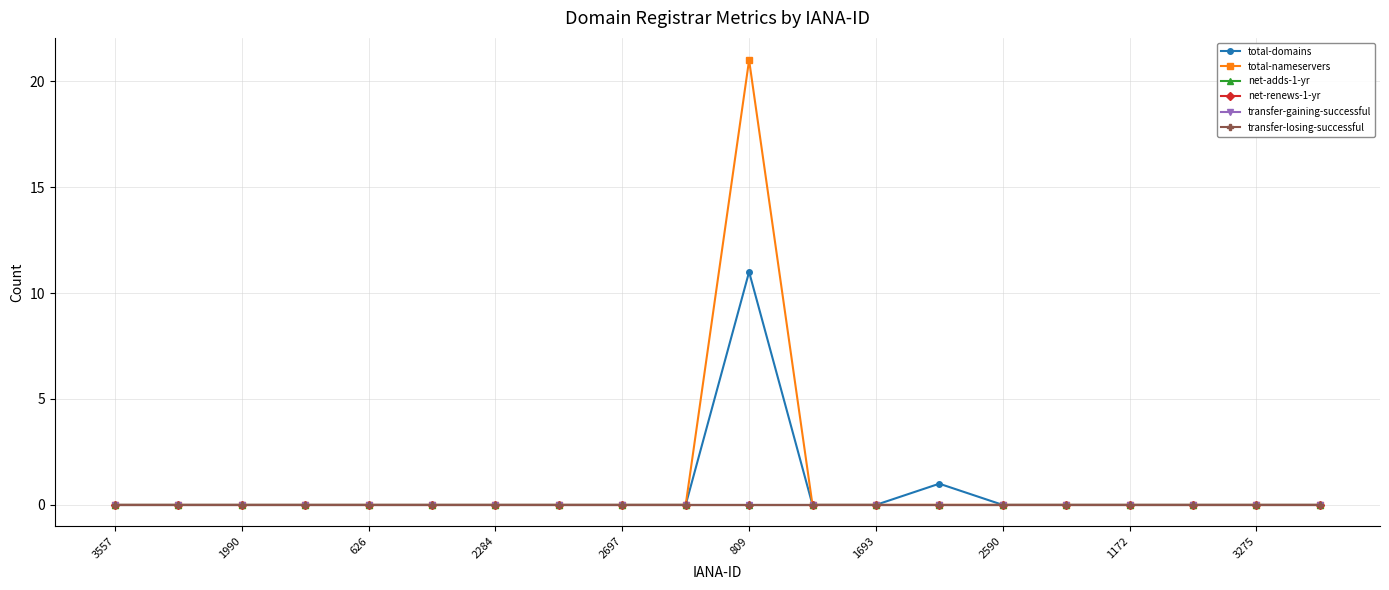

At which label is net-renews-1-yr closest to 0?

3557